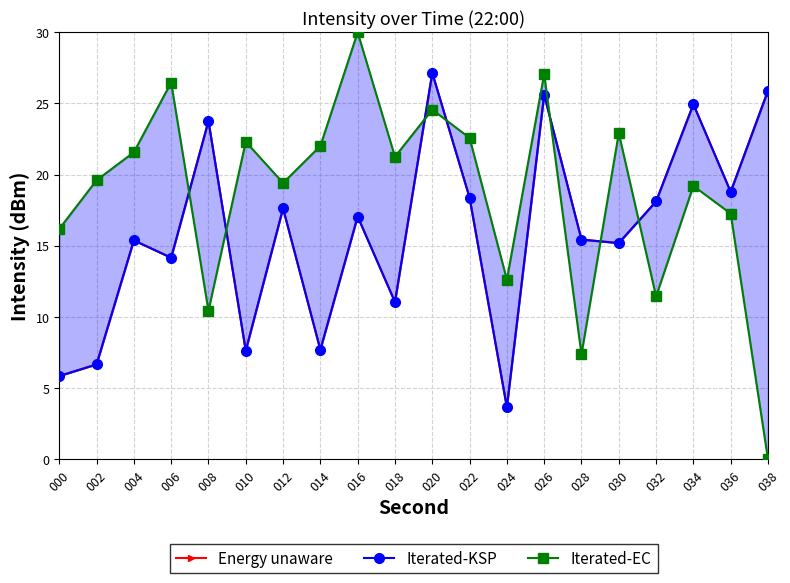

True or false: Iterated-KSP and Iterated-EC cross at least once.

True